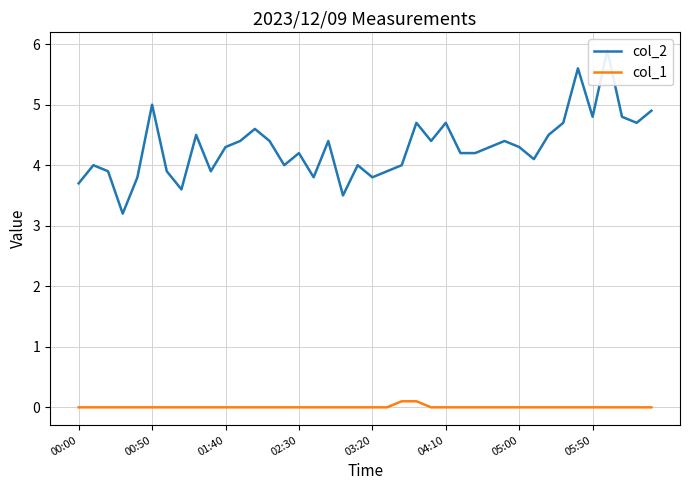

Is it true that col_1 equals 0.0 at 03:20?

True